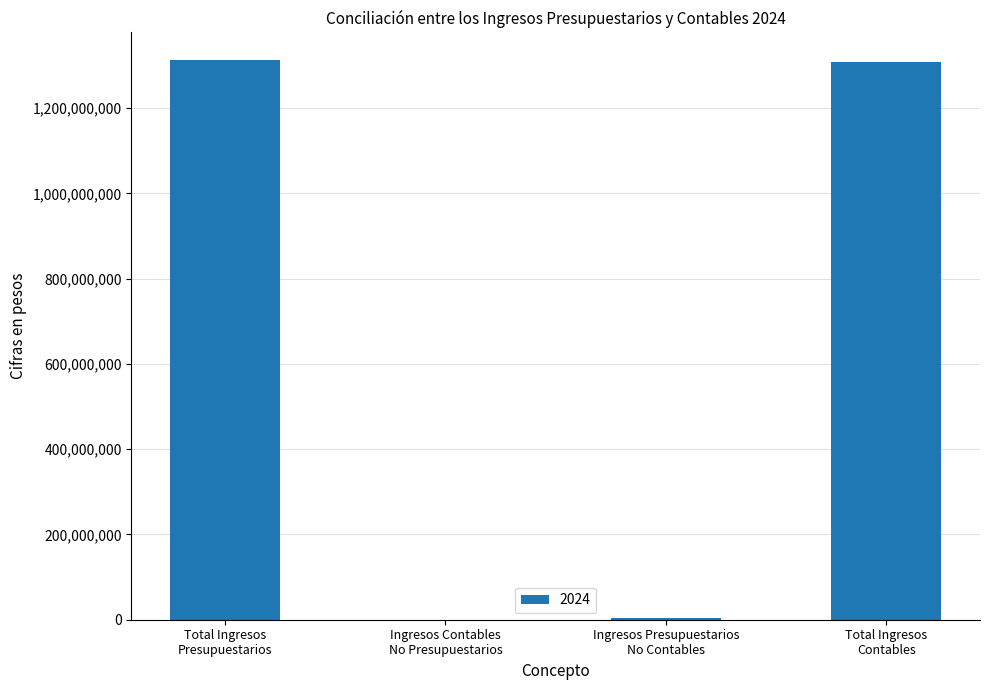

Are the bars horizontal?

No